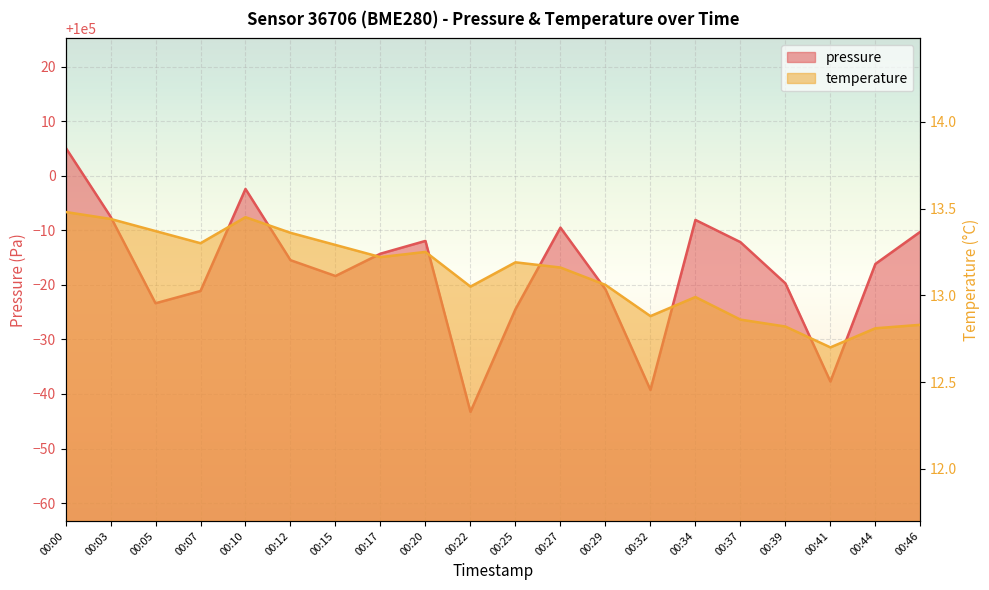

The value of pressure at 00:10 is 169149.7. True or false?

False